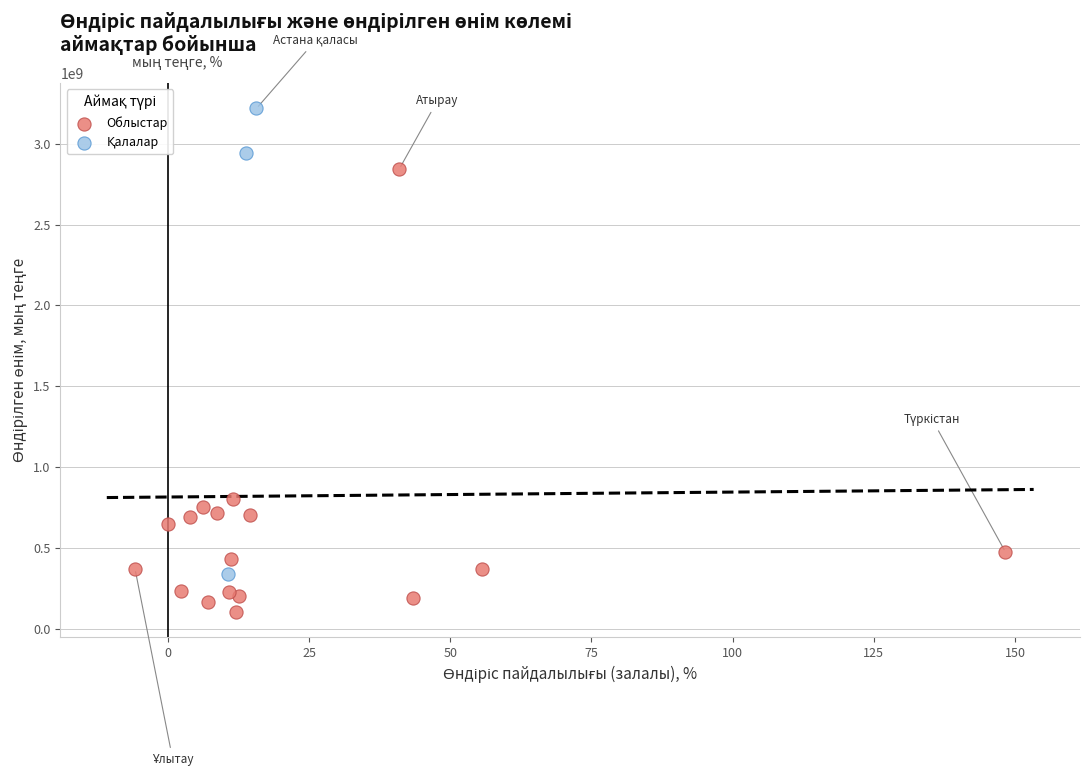

Which series reaches the minimum Y coordinate?

Облыстар